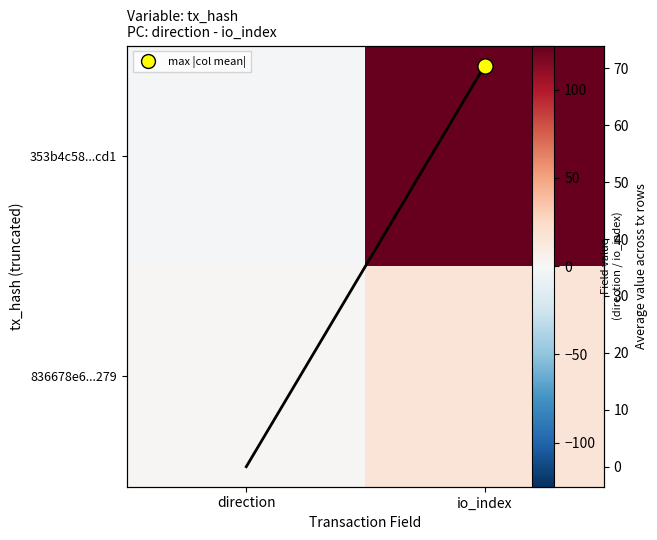

How many values in the 353b4c58...cd1 series are below 125?

1